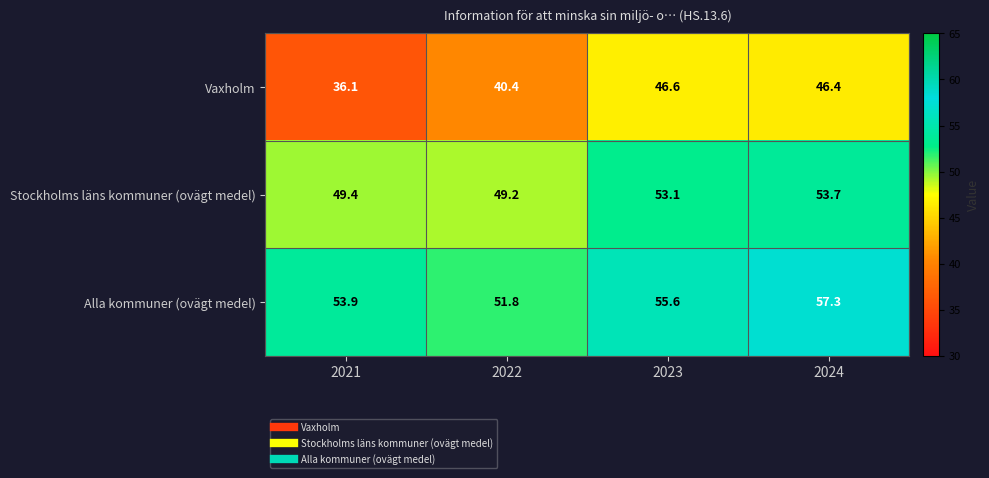

Which series has the largest total across all categories?

Alla kommuner (ovägt medel)